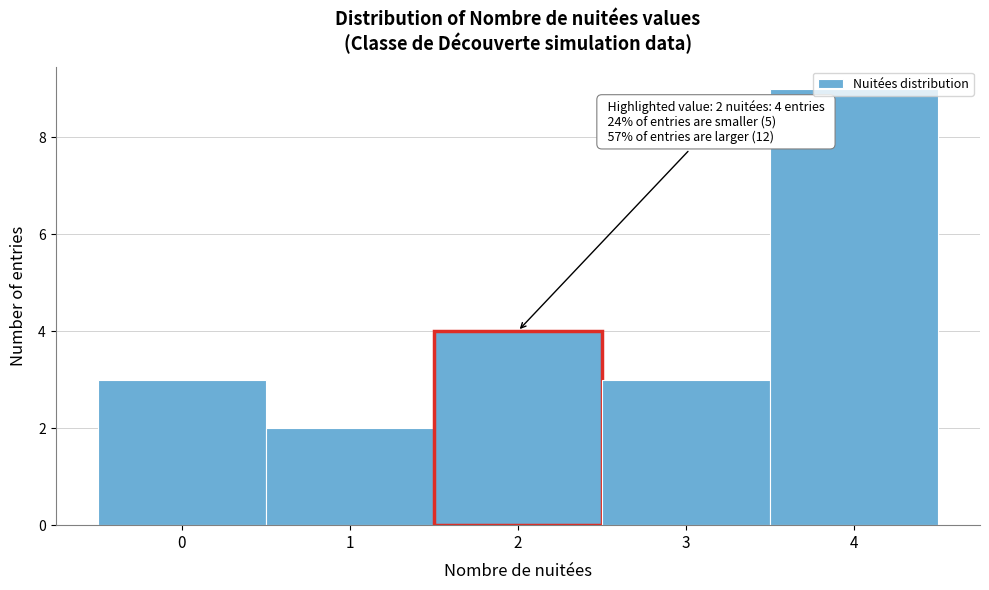

Over which range of the x-axis is the bar tallest?

3.5 to 4.5